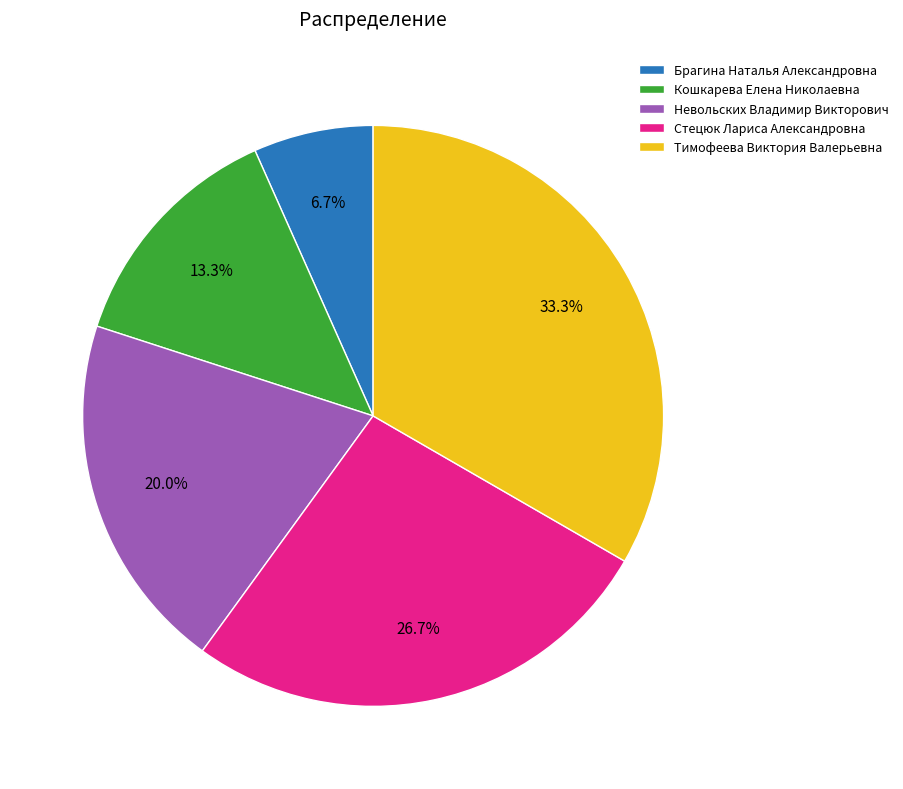

To the nearest percent, what portion does Брагина Наталья Александровна represent?

7%